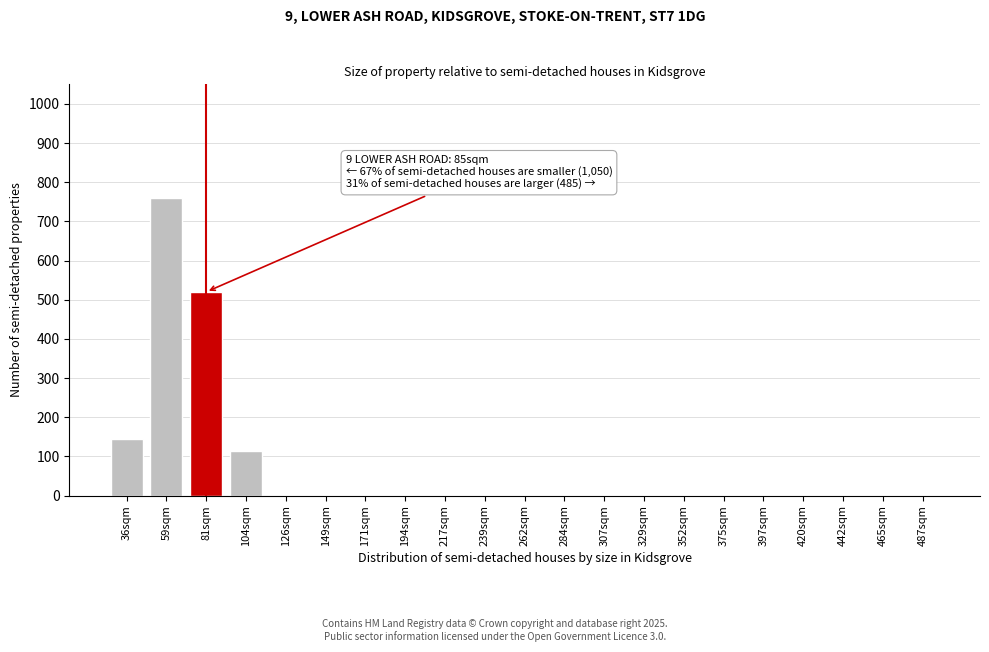

Reading left to right, what are all the values shown in this chart?

36sqm=145	59sqm=760	81sqm=520	104sqm=115	126sqm=0	149sqm=0	171sqm=0	194sqm=0	217sqm=0	239sqm=0	262sqm=0	284sqm=0	307sqm=0	329sqm=0	352sqm=0	375sqm=0	397sqm=0	420sqm=0	442sqm=0	465sqm=0	487sqm=0